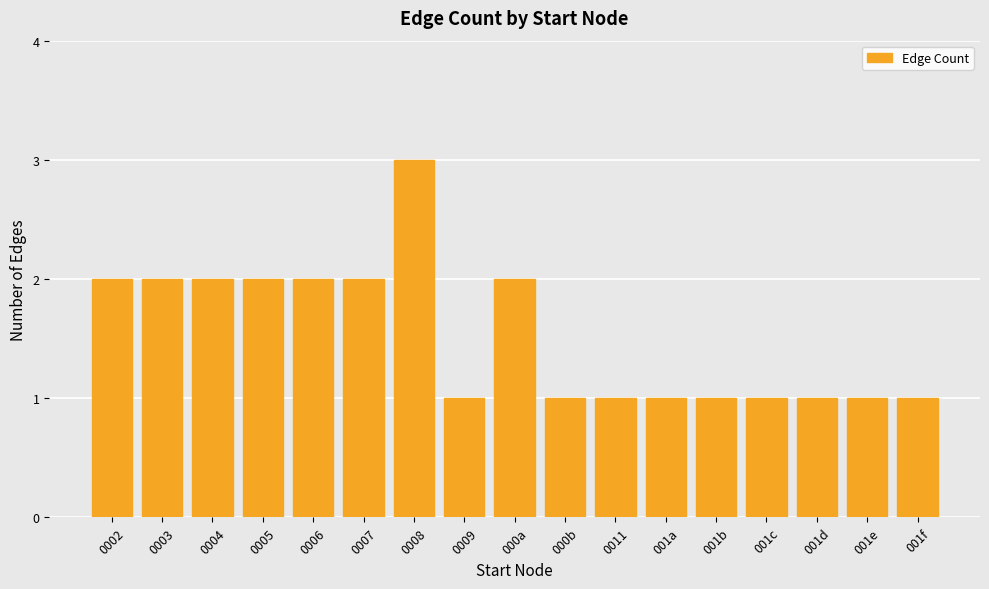

The chart shows a value of 2 at 000a. True or false?

True